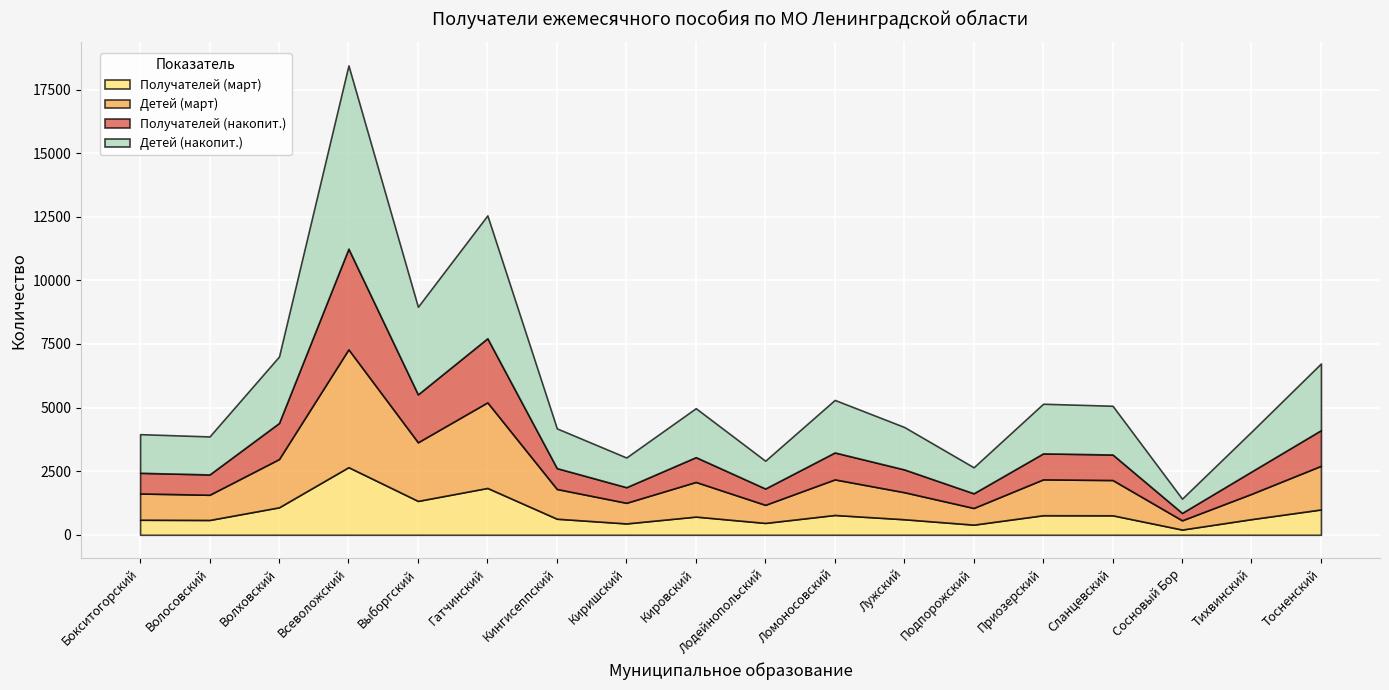

What is the sum of all Детей (накопит.) values?

40220